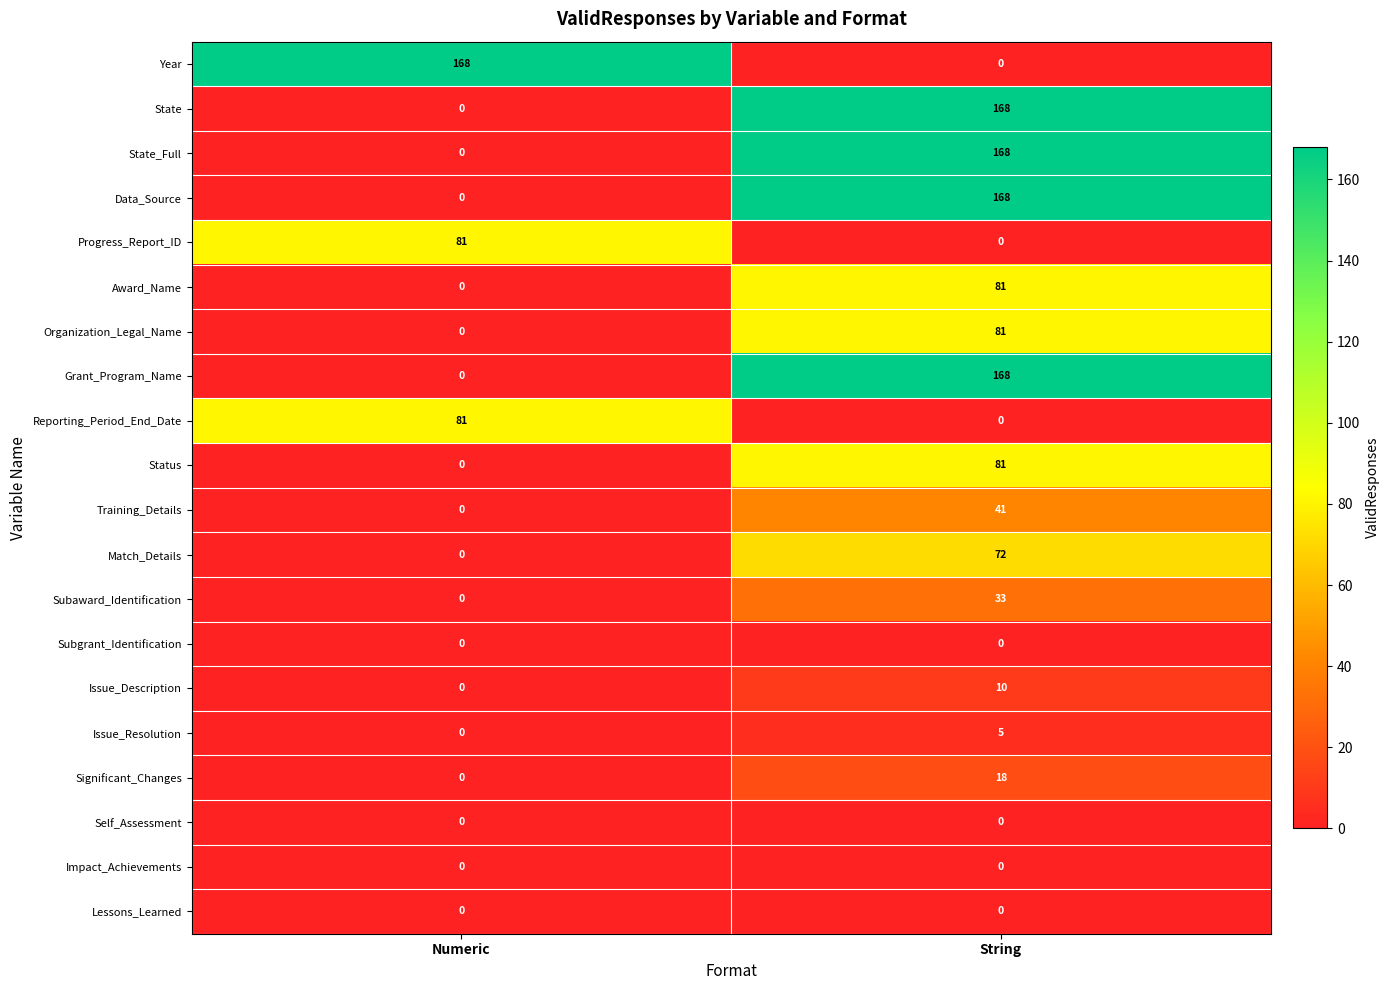

What is the highest value of the Progress_Report_ID series?

81